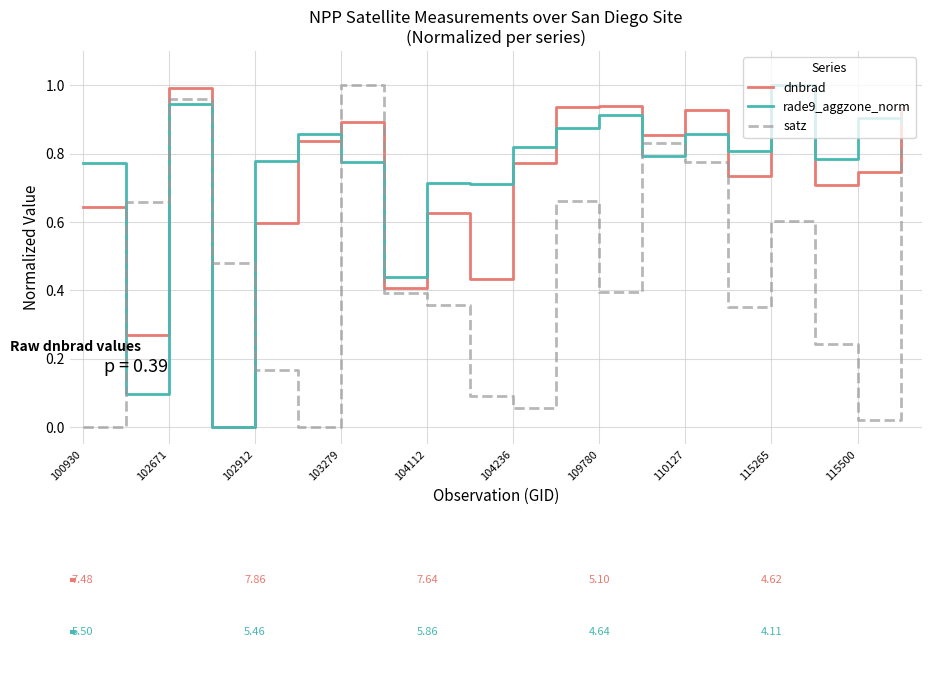

What are all the series names shown in the legend?

dnbrad, rade9_aggzone_norm, satz